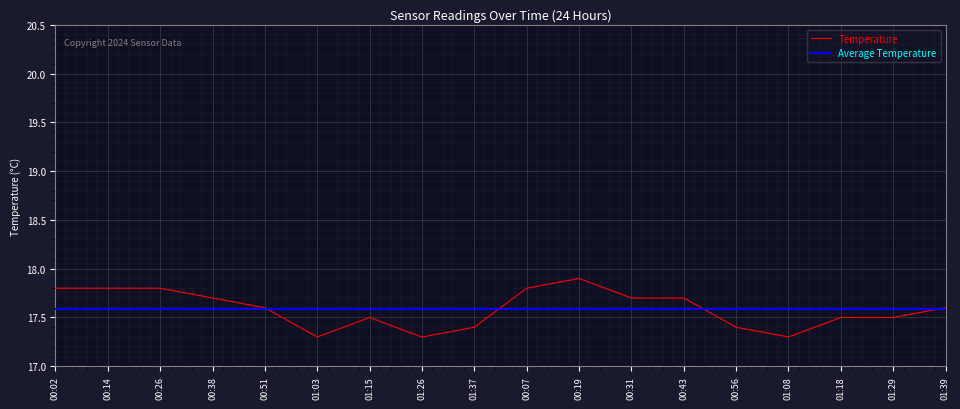

What is the greatest value displayed?

17.9